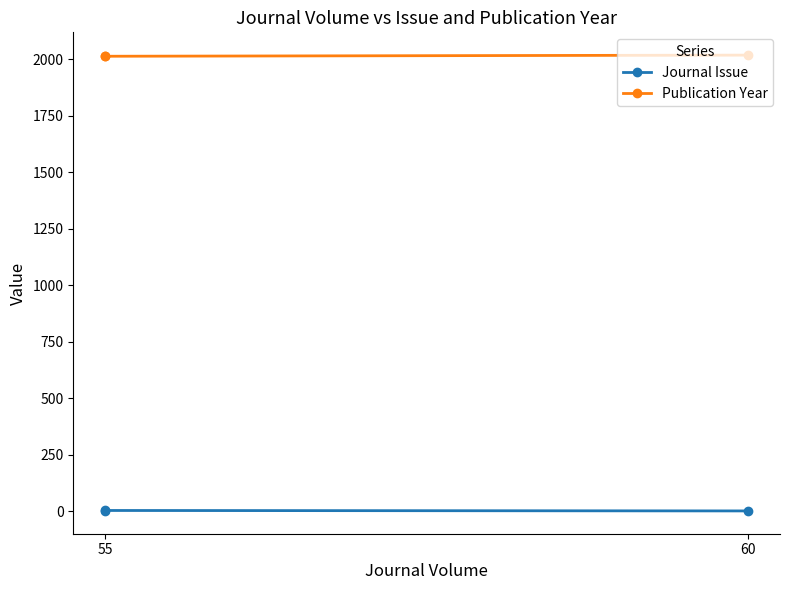

Which series has the largest total across all categories?

Publication Year